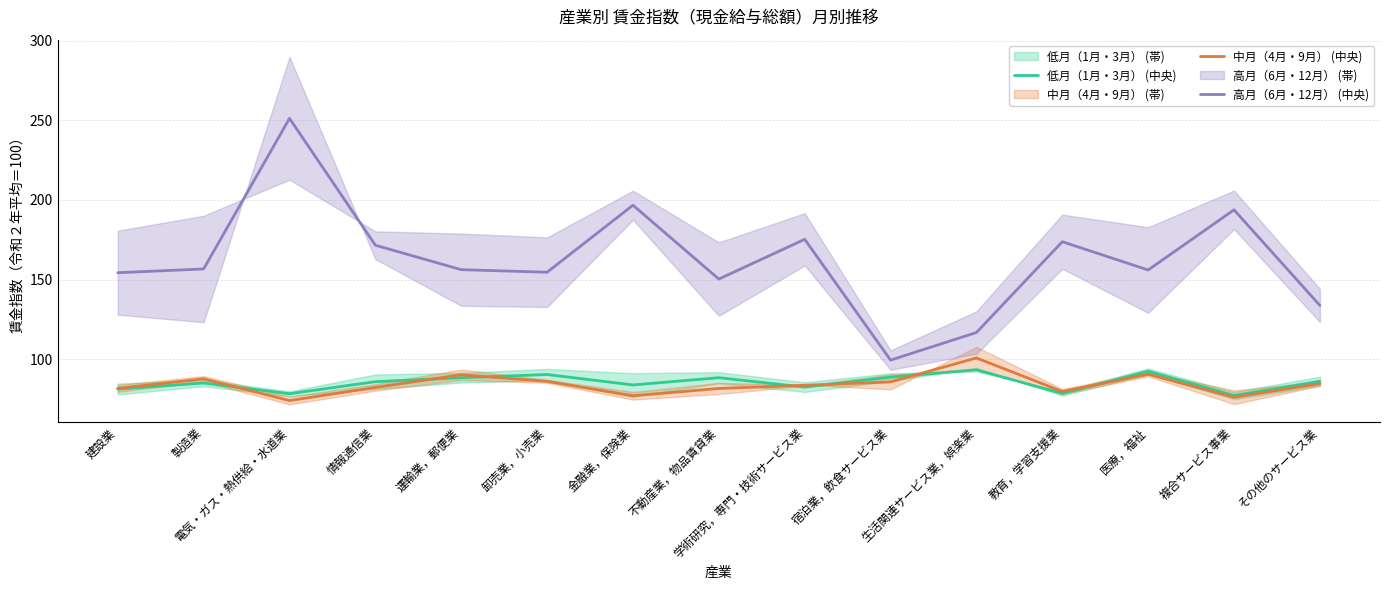

Reading left to right, what are all the values shown in this chart?

低月（1月・3月） (中央): 建設業=81.3	製造業=85.1	電気・ガス・熱供給・水道業=78.4	情報通信業=86.0	運輸業，郵便業=88.5	卸売業，小売業=90.5	金融業，保険業=83.9	不動産業，物品賃貸業=88.5	学術研究，専門・技術サービス業=82.5	宿泊業，飲食サービス業=88.8	生活関連サービス業，娯楽業=93.4	教育，学習支援業=78.6	医療，福祉=92.5	複合サービス事業=77.2	その他のサービス業=86.2
中月（4月・9月） (中央): 建設業=81.8	製造業=87.8	電気・ガス・熱供給・水道業=74.1	情報通信業=82.3	運輸業，郵便業=90.3	卸売業，小売業=86.2	金融業，保険業=77.1	不動産業，物品賃貸業=81.7	学術研究，専門・技術サービス業=83.7	宿泊業，飲食サービス業=85.8	生活関連サービス業，娯楽業=100.8	教育，学習支援業=79.8	医療，福祉=90.6	複合サービス事業=76.2	その他のサービス業=84.7
高月（6月・12月） (中央): 建設業=154.3	製造業=156.7	電気・ガス・熱供給・水道業=251.2	情報通信業=171.6	運輸業，郵便業=156.2	卸売業，小売業=154.7	金融業，保険業=196.7	不動産業，物品賃貸業=150.3	学術研究，専門・技術サービス業=175.3	宿泊業，飲食サービス業=99.5	生活関連サービス業，娯楽業=116.8	教育，学習支援業=173.8	医療，福祉=156.1	複合サービス事業=193.8	その他のサービス業=133.8